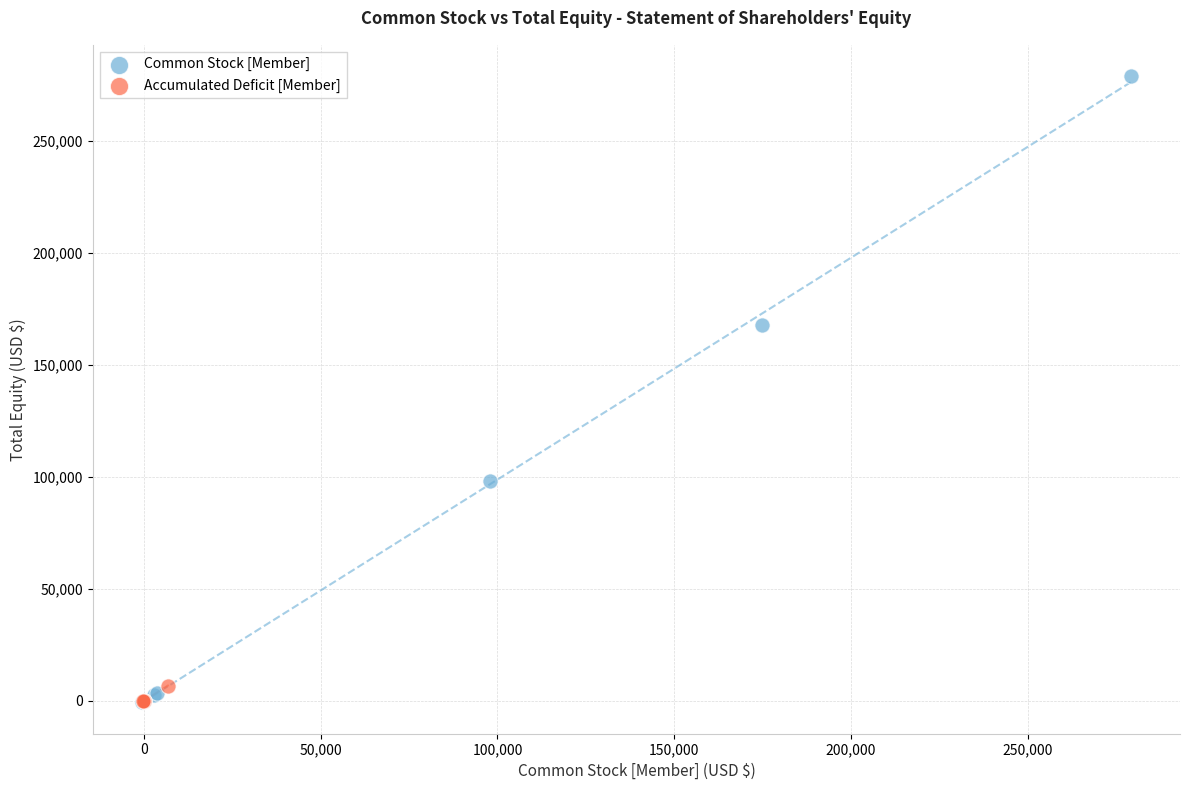

Which series has the widest spread of Y values?

Common Stock [Member]